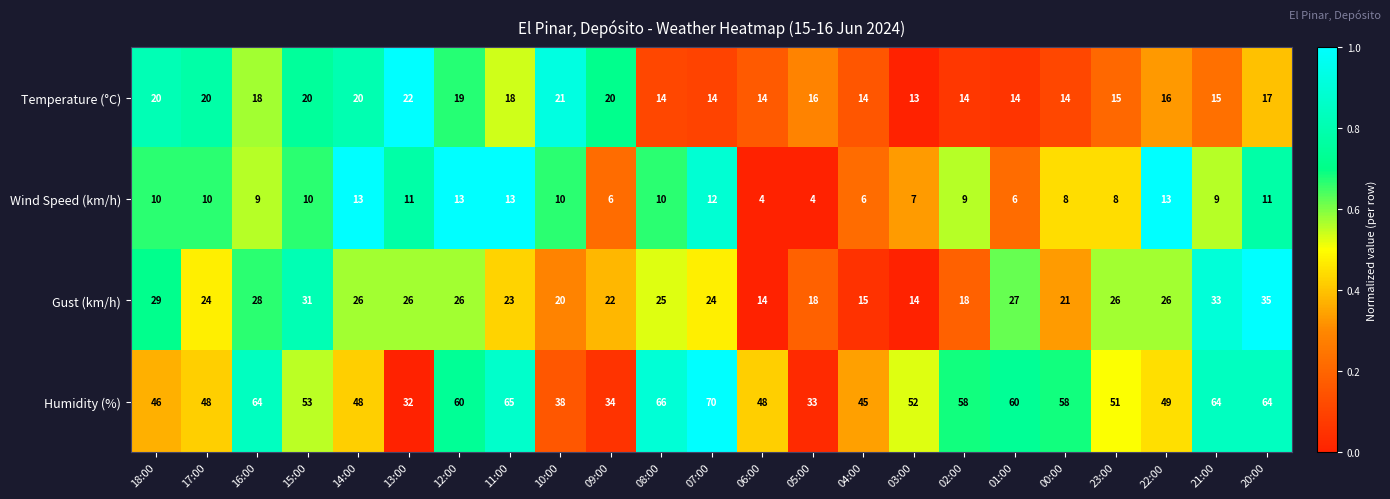

The value of Wind Speed (km/h) at 11:00 is 6. True or false?

False